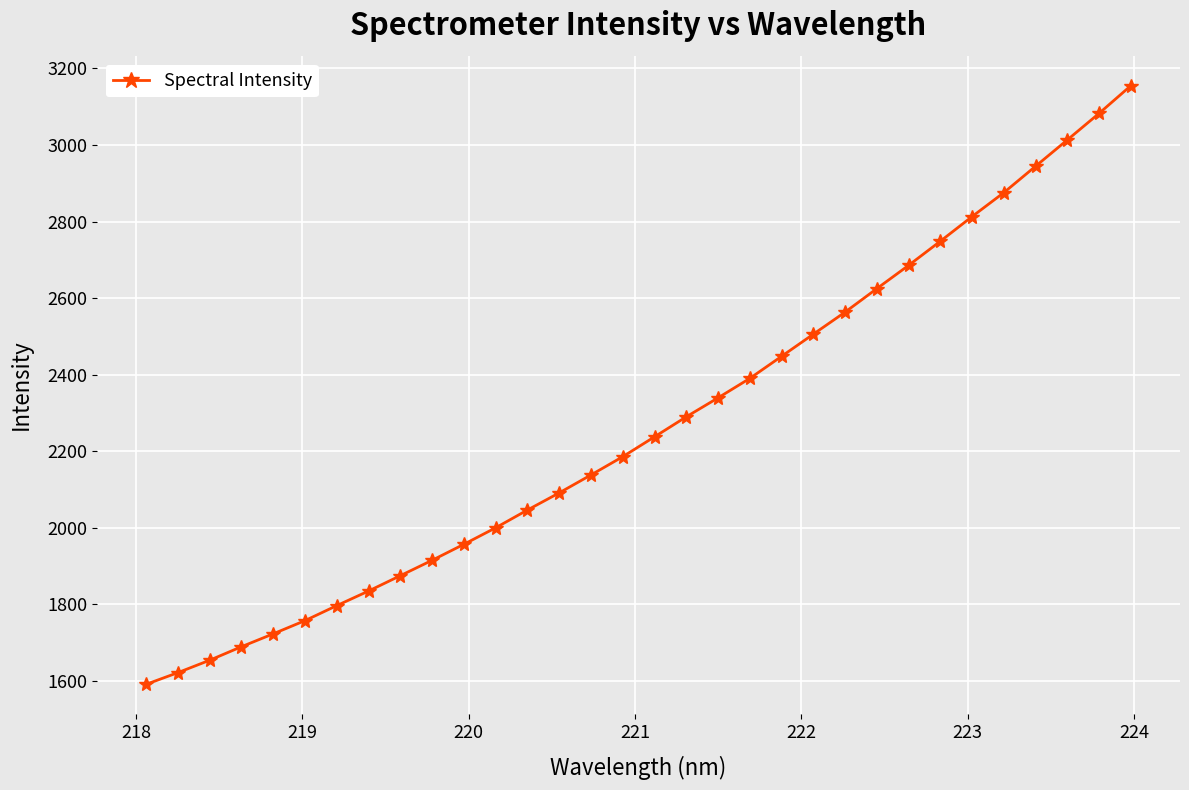

What is the value of the 6th point from the left?

1757.9